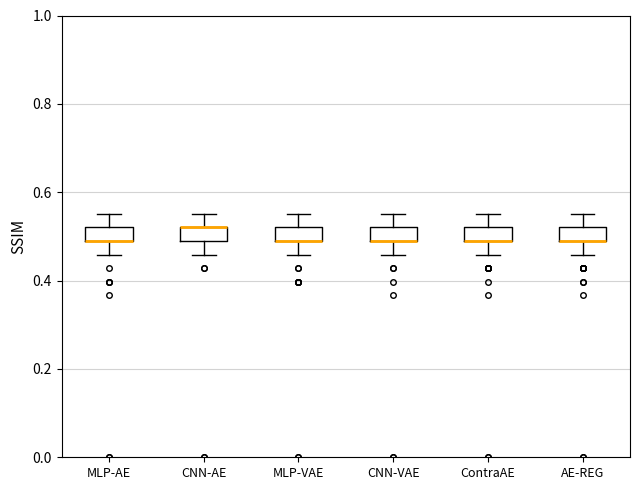

Where is the upper edge of the box for CNN-VAE on the y-axis? The values are not printed on the chart, so give them approximately, as read against the axis.

0.52